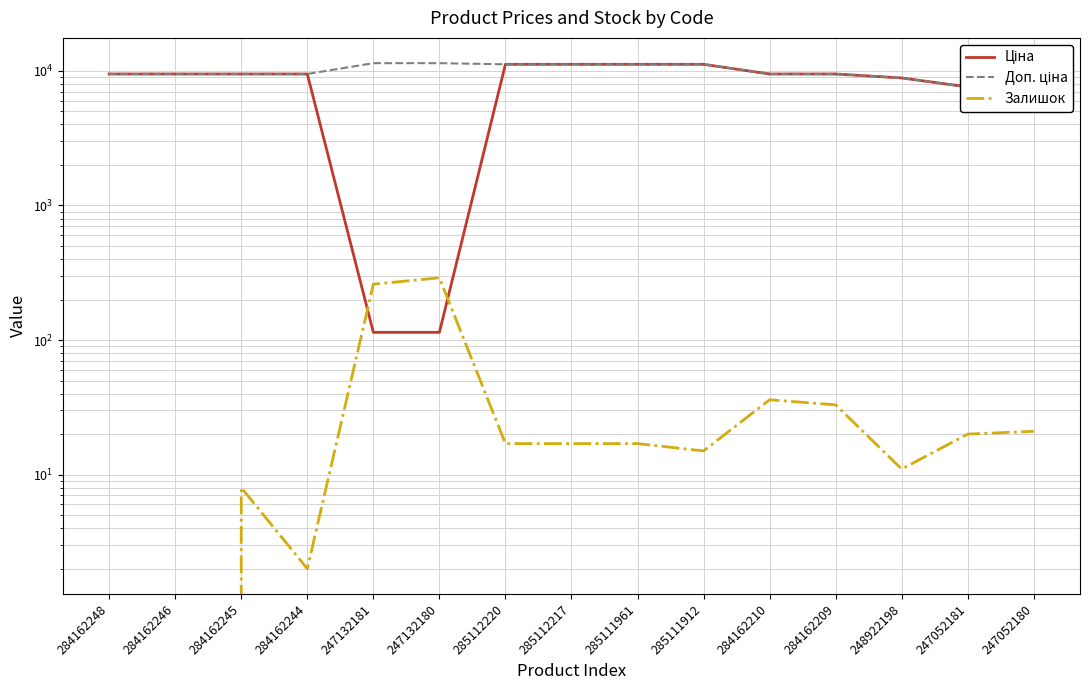

Reading left to right, what are all the values shown in this chart?

Ціна: 284162248=9480.1	284162246=9480.1	284162245=9480.1	284162244=9480.1	247132181=114.1	247132180=114.1	285112220=11188.2	285112217=11188.2	285111961=11188.2	285111912=11188.2	284162210=9480.1	284162209=9480.1	248922198=8856.7	247052181=7596.5	247052180=7596.5
Доп. ціна: 284162248=9480.1	284162246=9480.1	284162245=9480.1	284162244=9480.1	247132181=11410.0	247132180=11410.0	285112220=11188.2	285112217=11188.2	285111961=11188.2	285111912=11188.2	284162210=9480.1	284162209=9480.1	248922198=8856.7	247052181=7596.5	247052180=7596.5
Залишок: 284162248=0.0	284162246=0.0	284162245=8.0	284162244=2.0	247132181=260.0	247132180=290.0	285112220=17.0	285112217=17.0	285111961=17.0	285111912=15.0	284162210=36.0	284162209=33.0	248922198=11.0	247052181=20.0	247052180=21.0